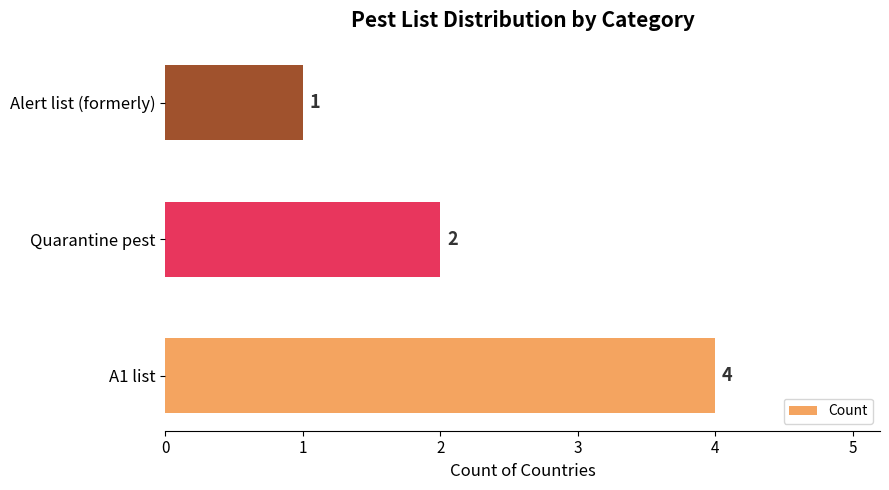

What is the difference between the maximum and minimum values?

3